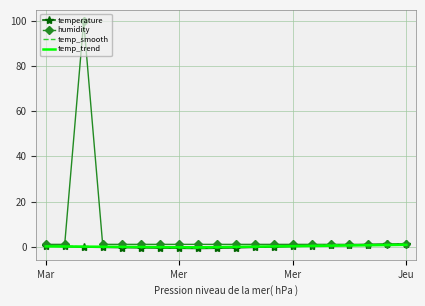

Which series has the largest total across all categories?

humidity